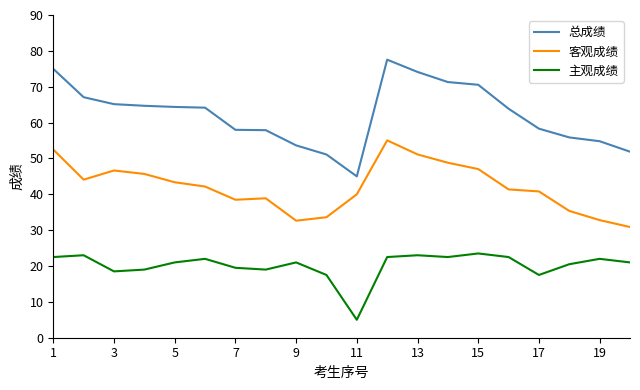

How many lines are shown in the chart?

3